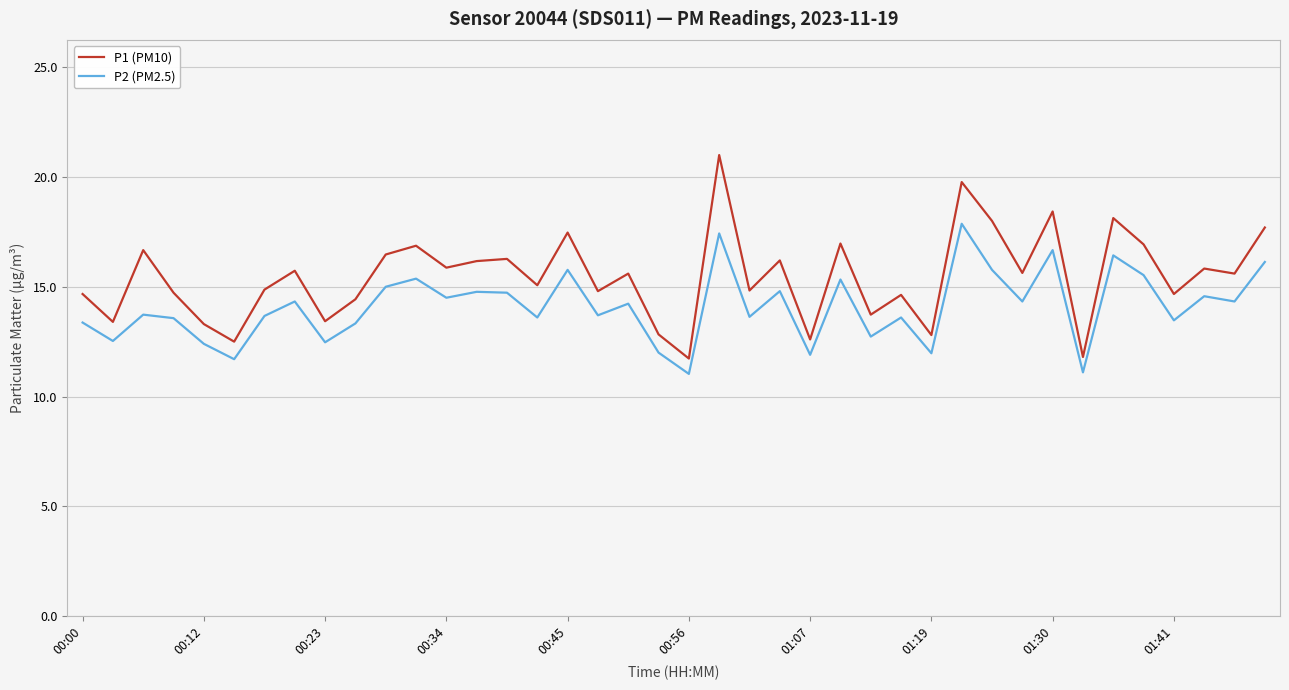

Rank the series by their average value, from lowest to highest.

P2 (PM2.5), P1 (PM10)